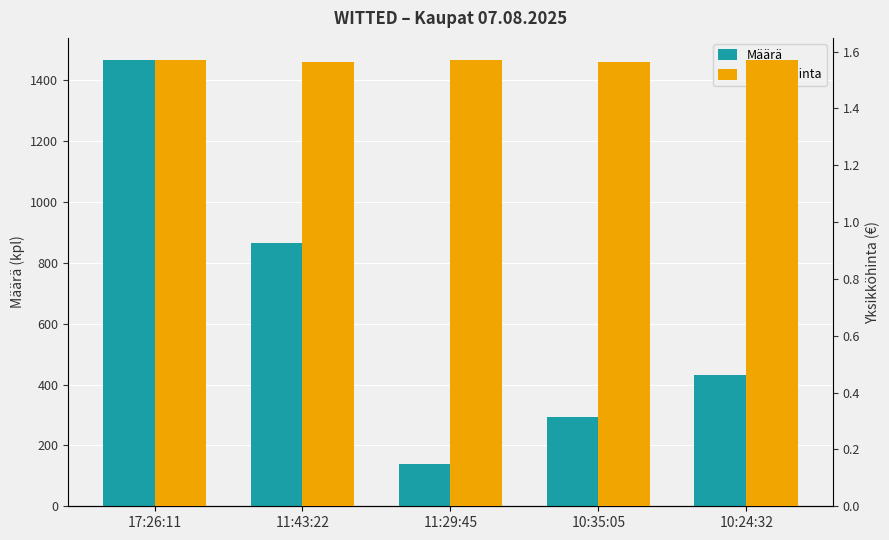

How many Määrä values are between 295 and 866?

3